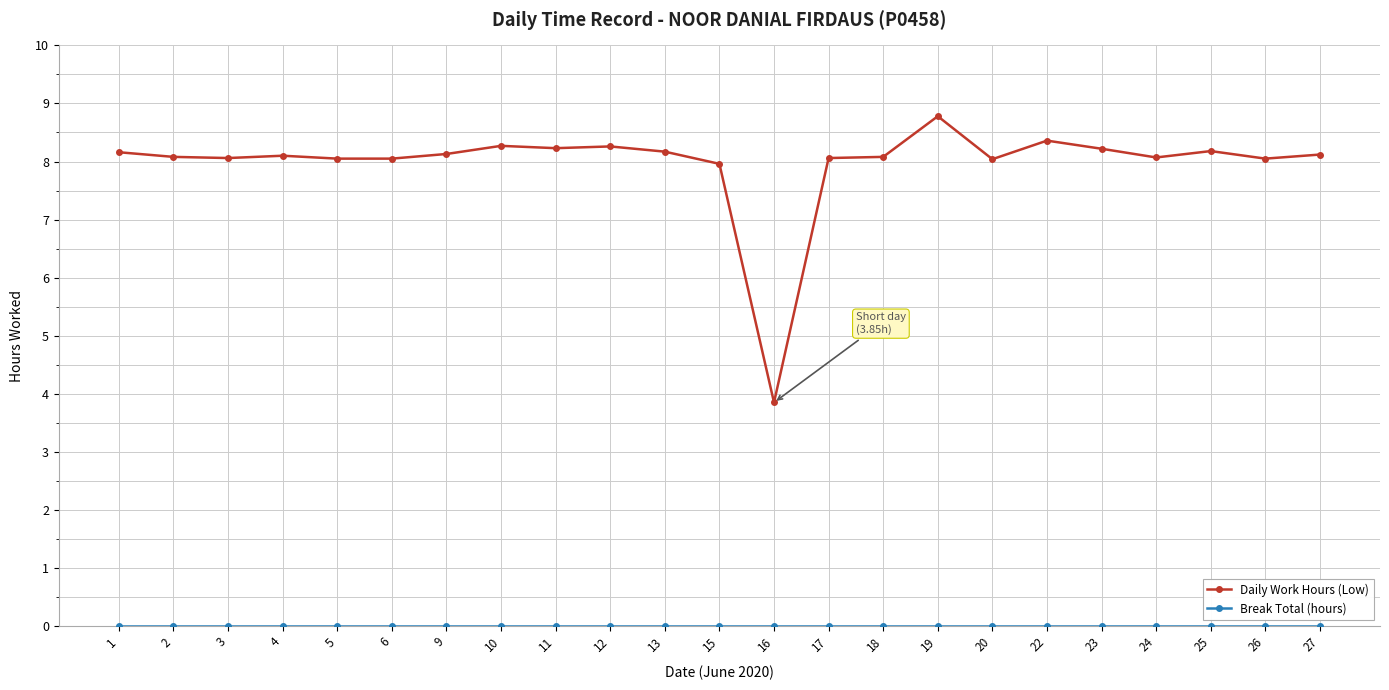

Which series has the largest range (max minus min)?

Daily Work Hours (Low)